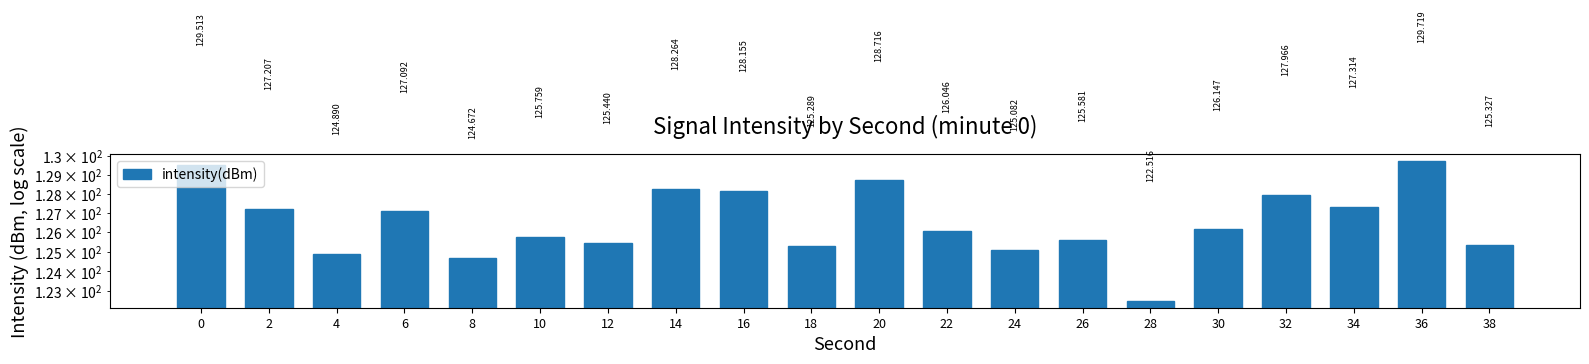

Reading right to left, transcribe all the data shown in this chart.

125.3	129.7	127.3	128.0	126.1	122.5	125.6	125.1	126.0	128.7	125.3	128.2	128.3	125.4	125.8	124.7	127.1	124.9	127.2	129.5